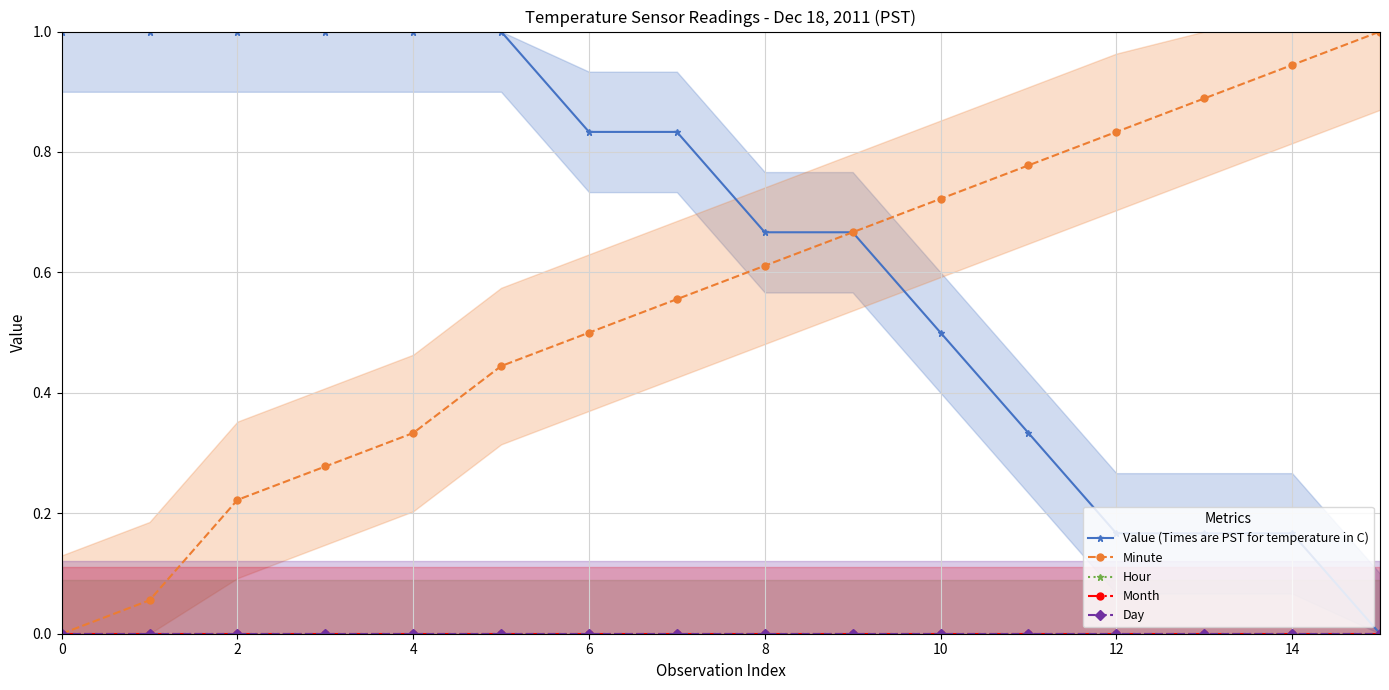

Which series has the largest total across all categories?

Value (Times are PST for temperature in C)